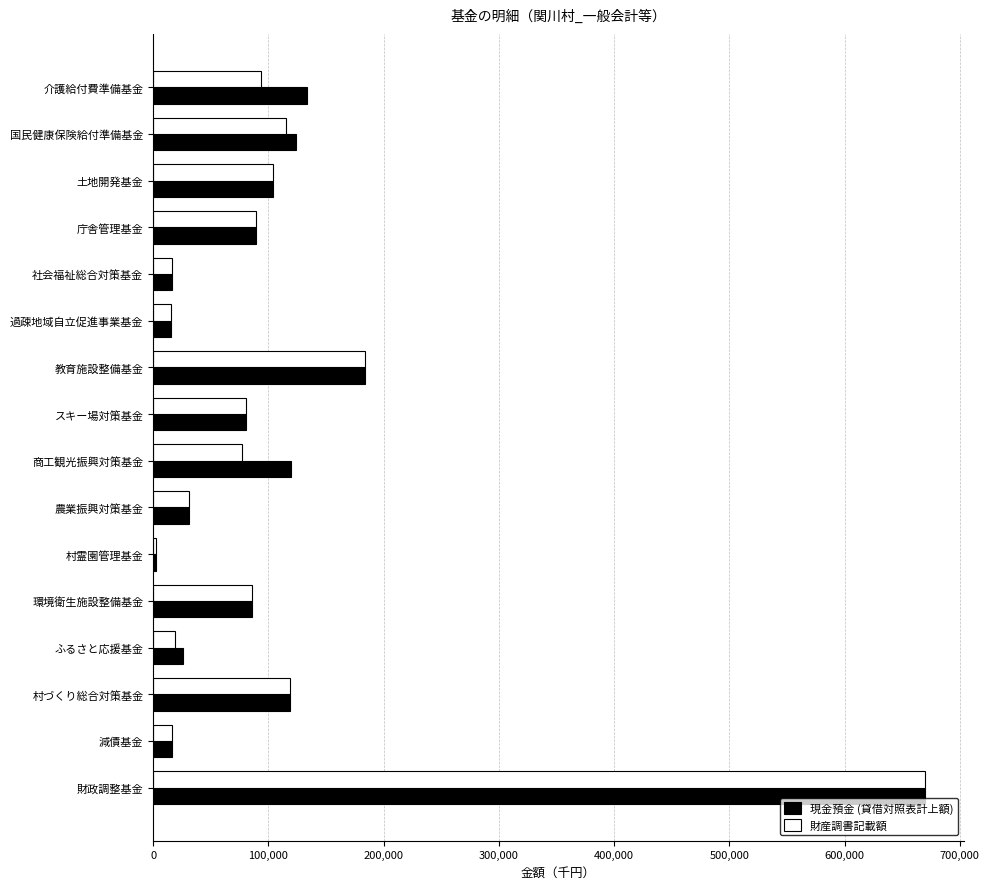

What are all the series names shown in the legend?

現金預金 (貸借対照表計上額), 財産調書記載額